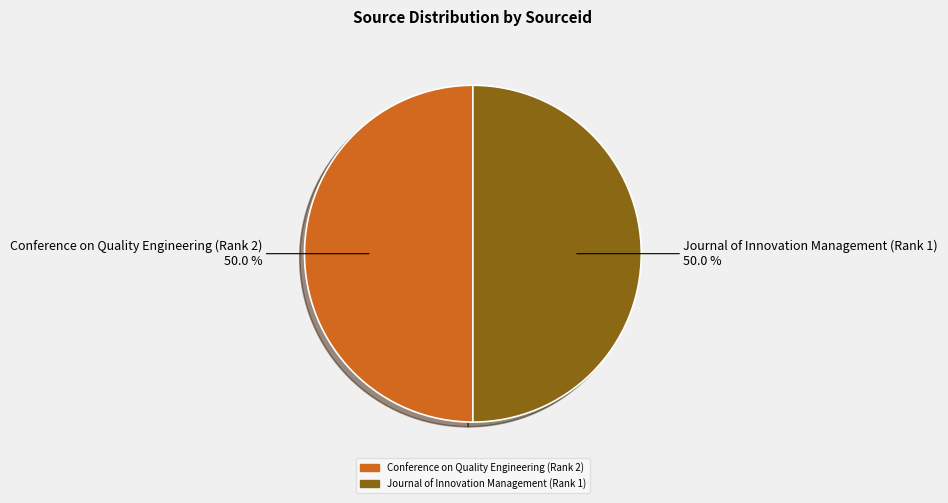

Approximately how many times larger is the value at Conference on Quality Engineering (Rank 2) compared to Journal of Innovation Management (Rank 1)?

1.0